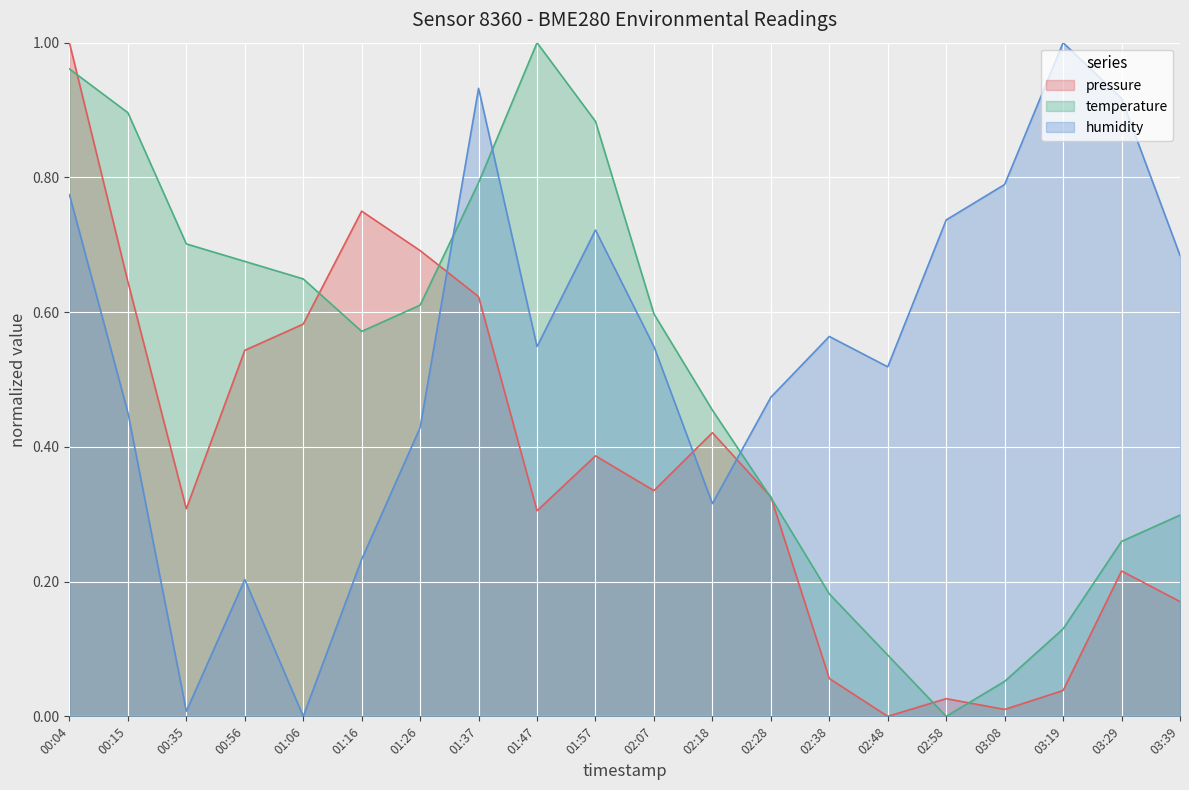

What is the sum of the pressure values at 03:39 and 03:29?

0.4